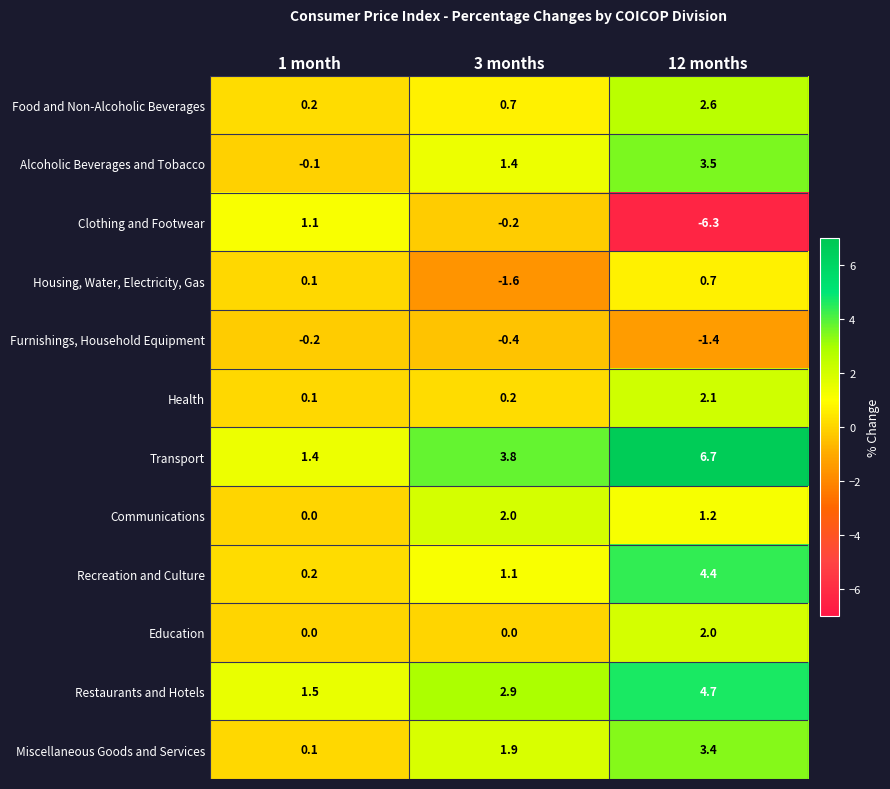

Rank the series at 3 months from highest to lowest value.

Transport, Restaurants and Hotels, Communications, Miscellaneous Goods and Services, Alcoholic Beverages and Tobacco, Recreation and Culture, Food and Non-Alcoholic Beverages, Health, Education, Clothing and Footwear, Furnishings, Household Equipment, Housing, Water, Electricity, Gas